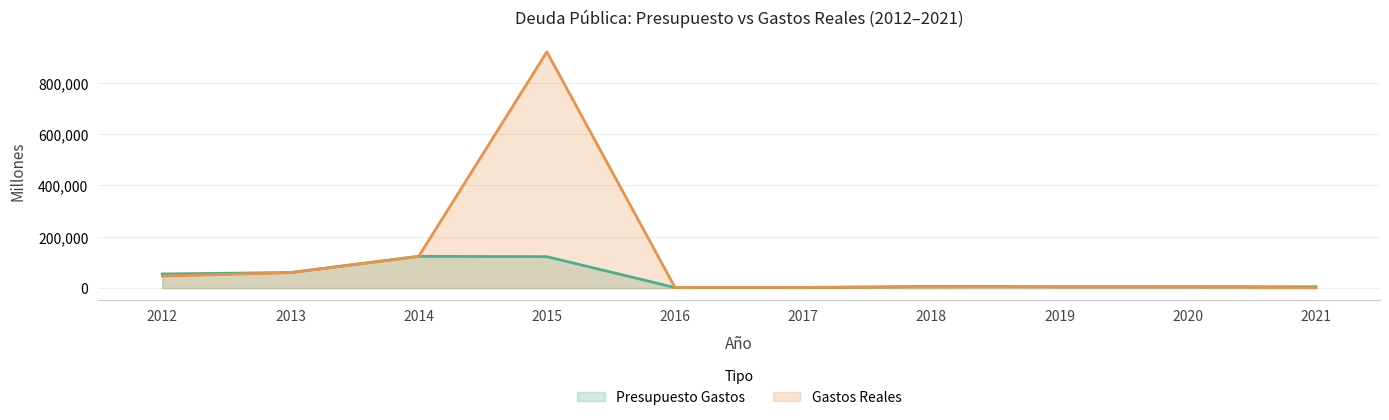

Read the Presupuesto Gastos value at 2020.

5000.0